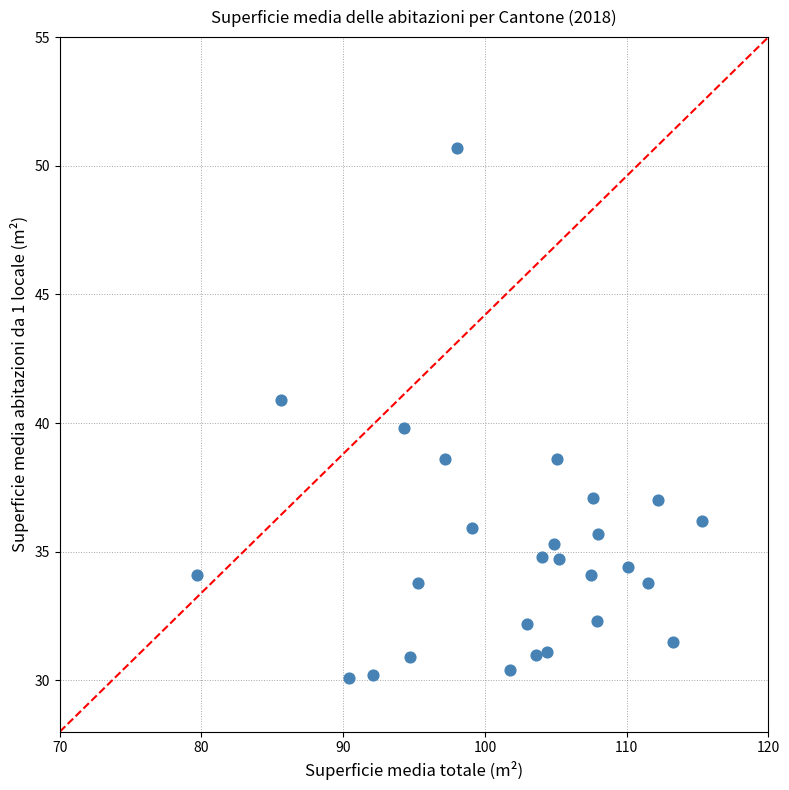

What is the range of X values (max minus min)?

35.6